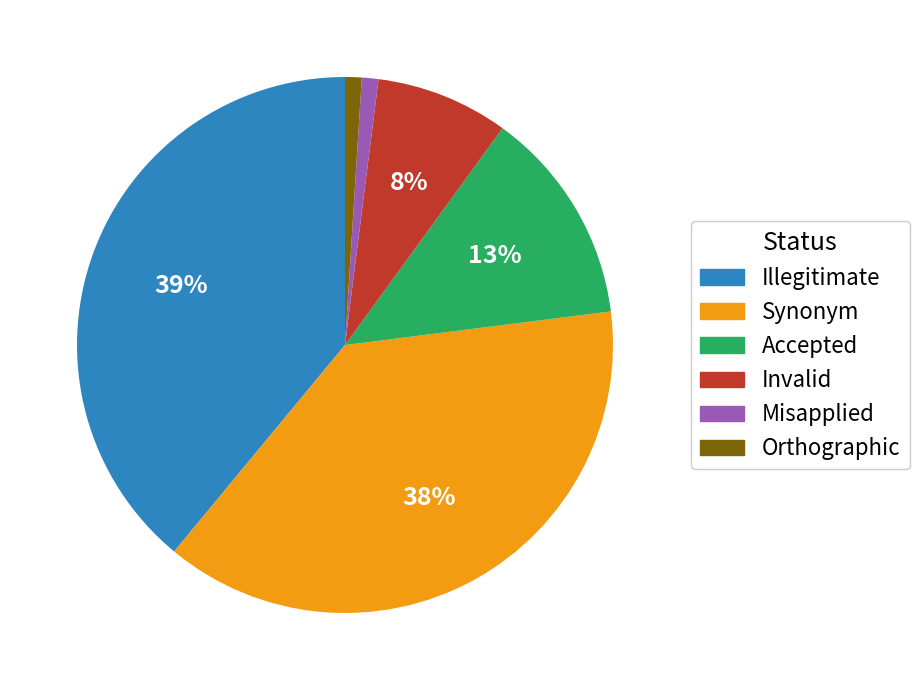

True or false: Accepted accounts for 27% of the total.

False